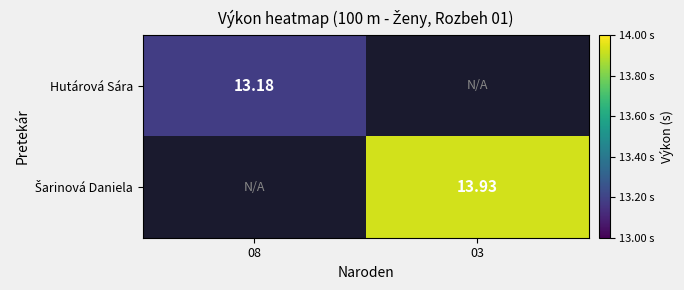

Is the value of Hutárová Sára at 08 greater than the value of Šarinová Daniela at 03?

No